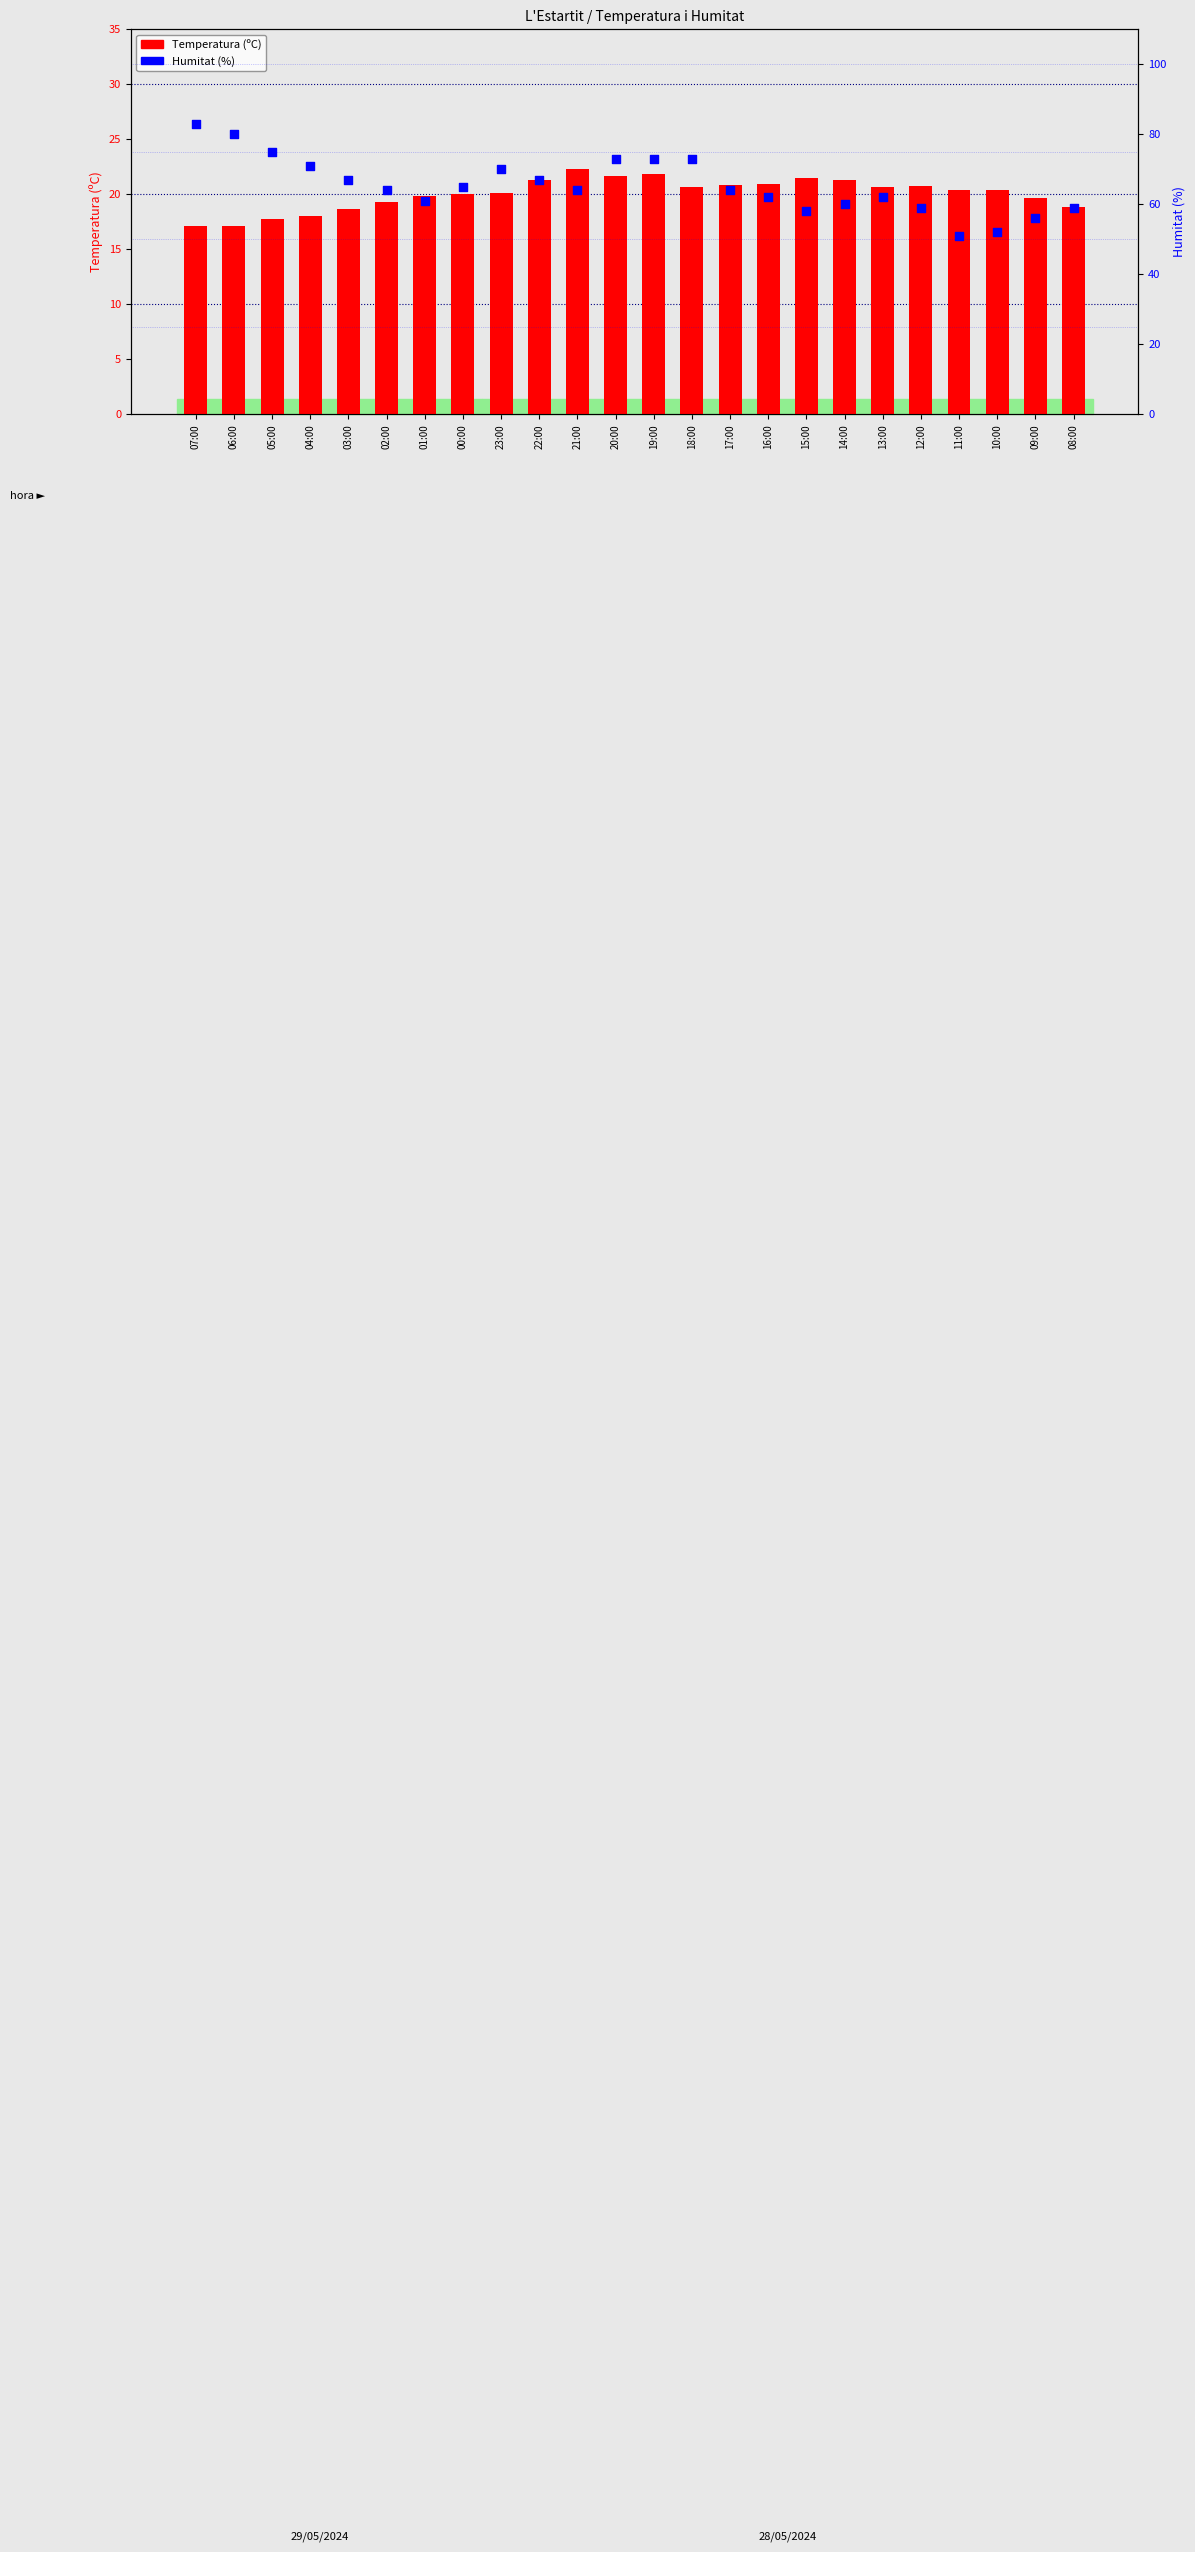

What are all the series names shown in the legend?

Temperatura (ºC), Humitat (%)